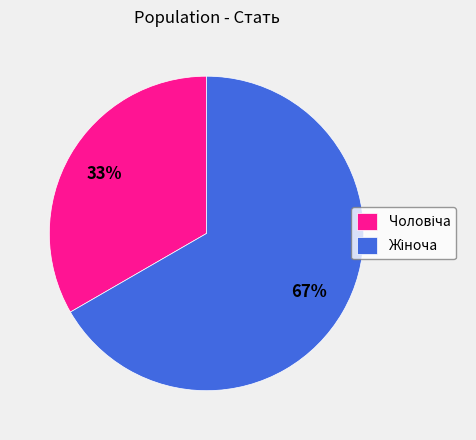

To the nearest percent, what is the average slice percentage?

50%